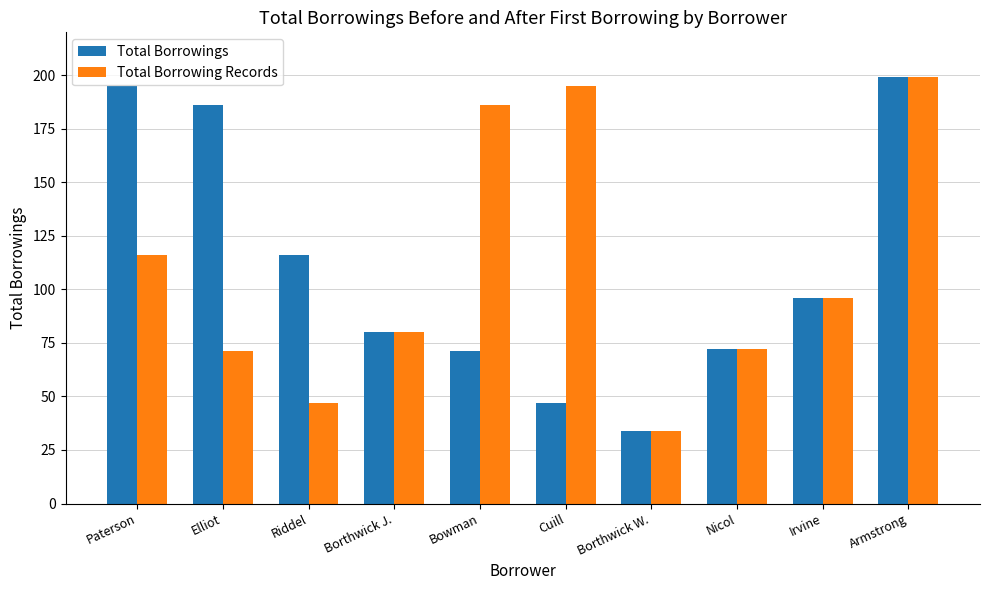

The value of Total Borrowings at Cuill is 47. True or false?

True